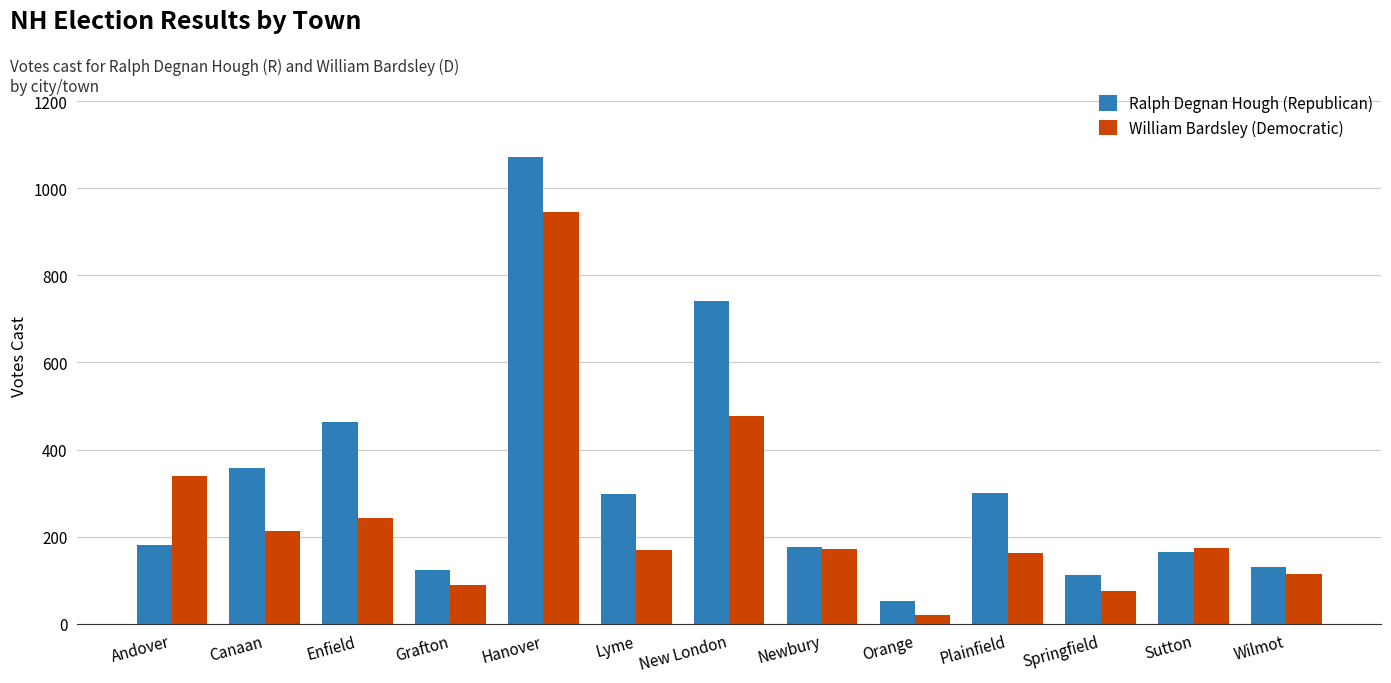

What position from the left is Plainfield?

10